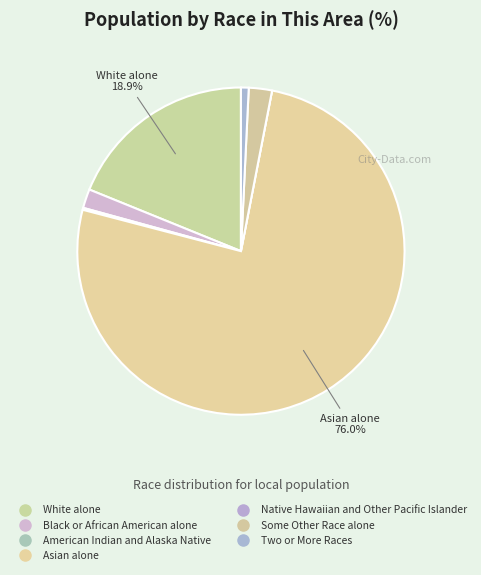

The Asian alone slice represents 76% of the pie. True or false?

True